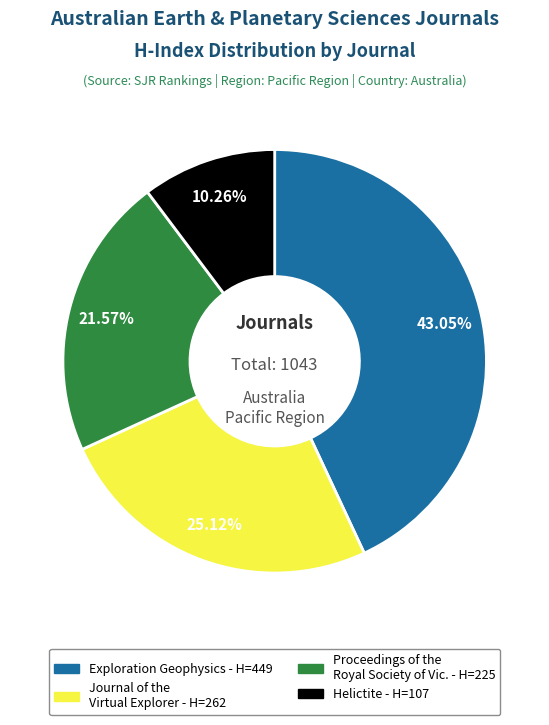

How many slices are in this pie chart?

4